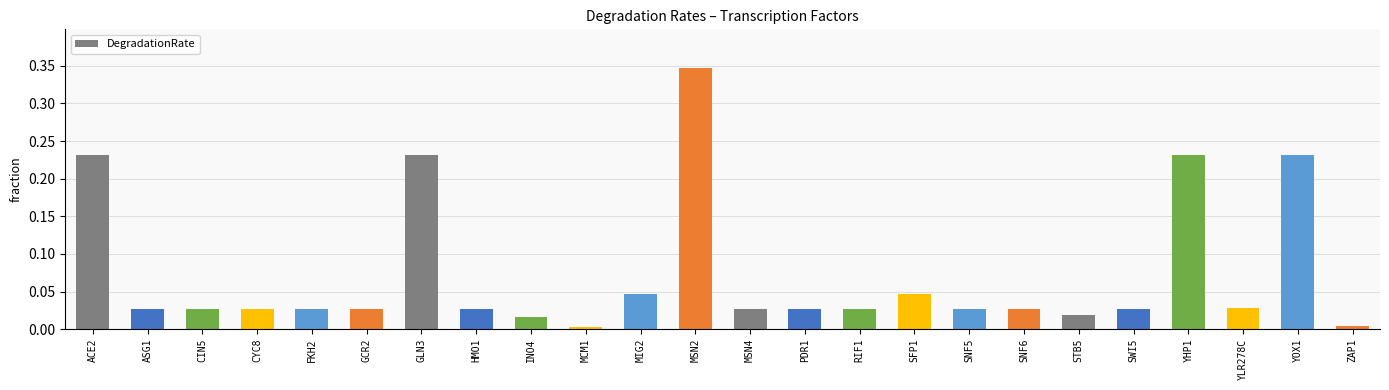

Between MIG2 and SNF5, which is larger?

MIG2